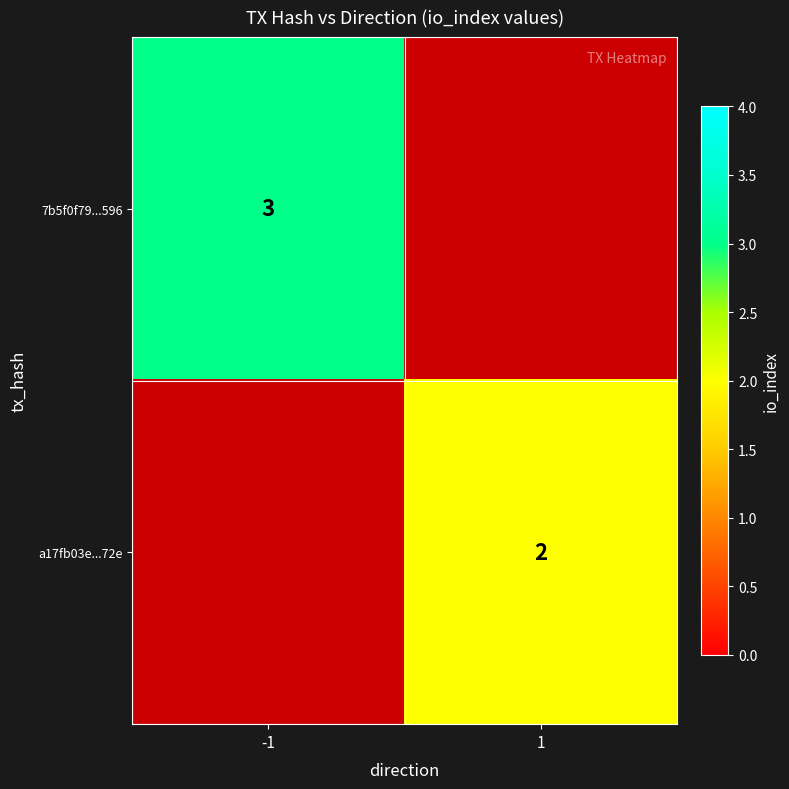

At how many categories does at least one series exceed 2?

1